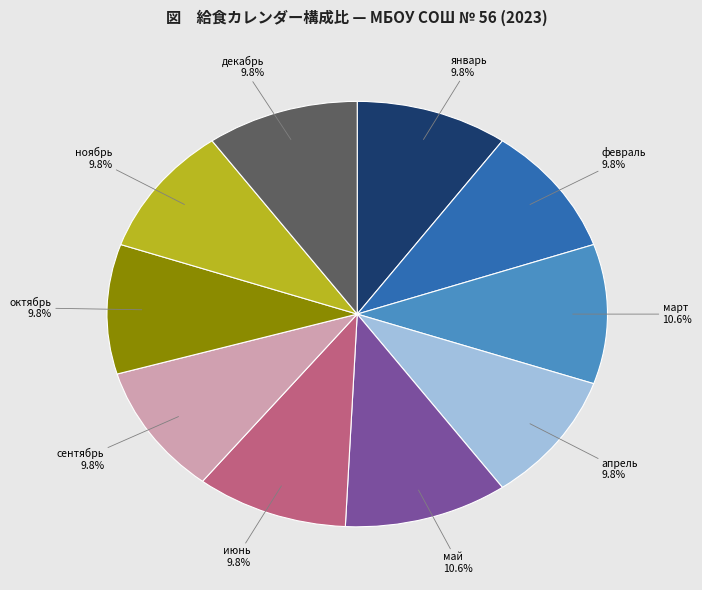

To the nearest percent, what percentage of the pie is декабрь?

10%